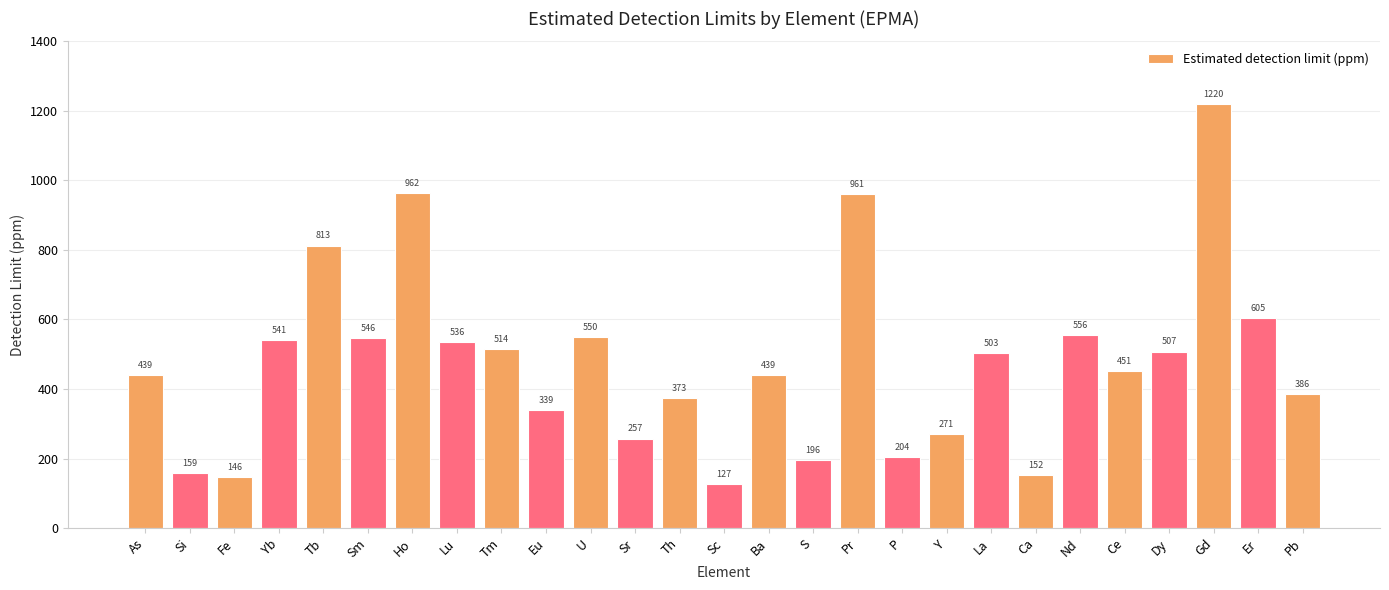

What is the sum of all values?

12754.9